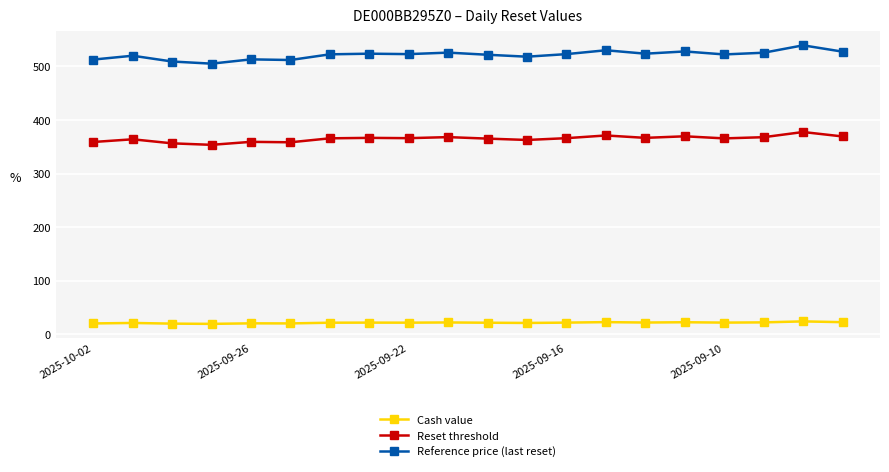

What is the average value of the Reset threshold series?

365.0